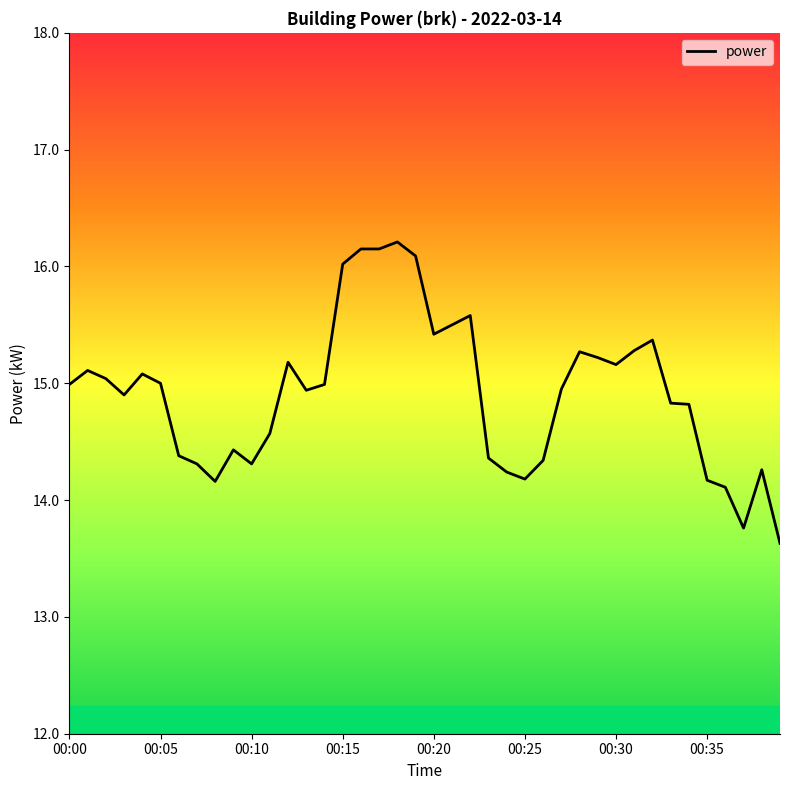

What is the average value?

14.9